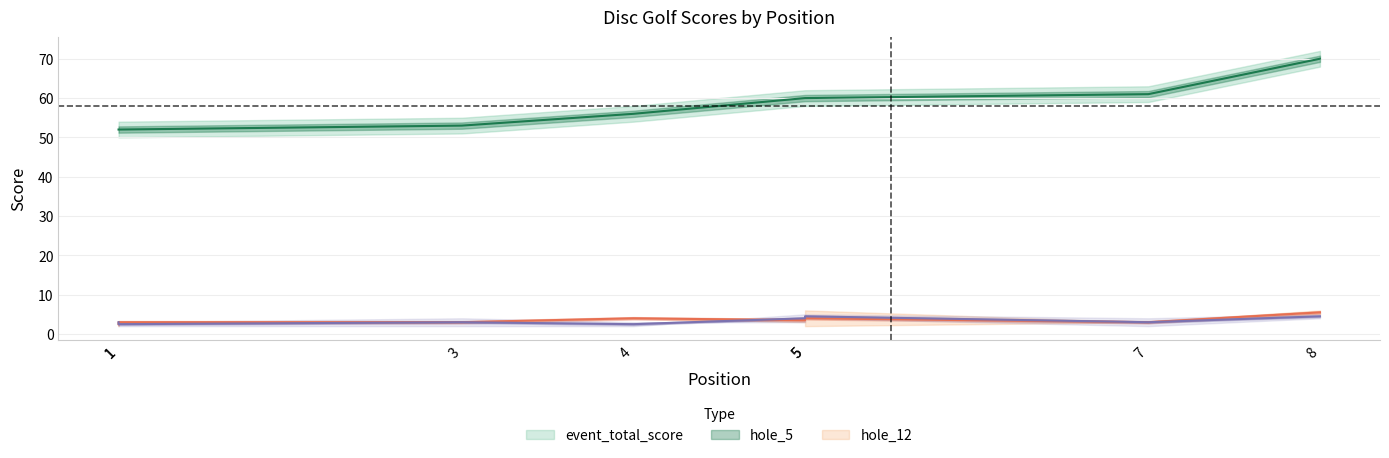

Does the chart have visible grid lines?

Yes